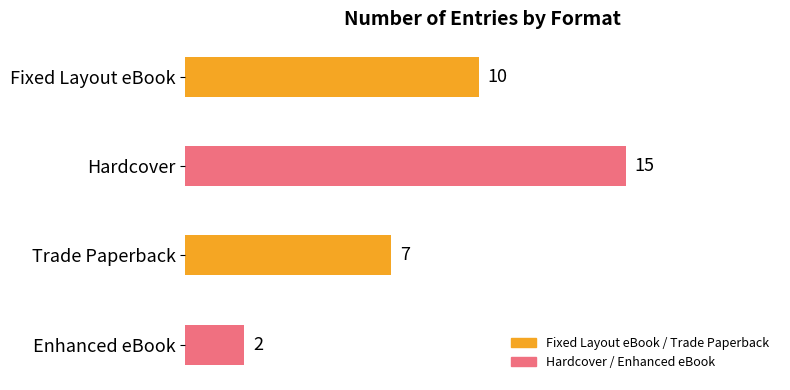

Reading top to bottom, transcribe all the data shown in this chart.

10	15	7	2